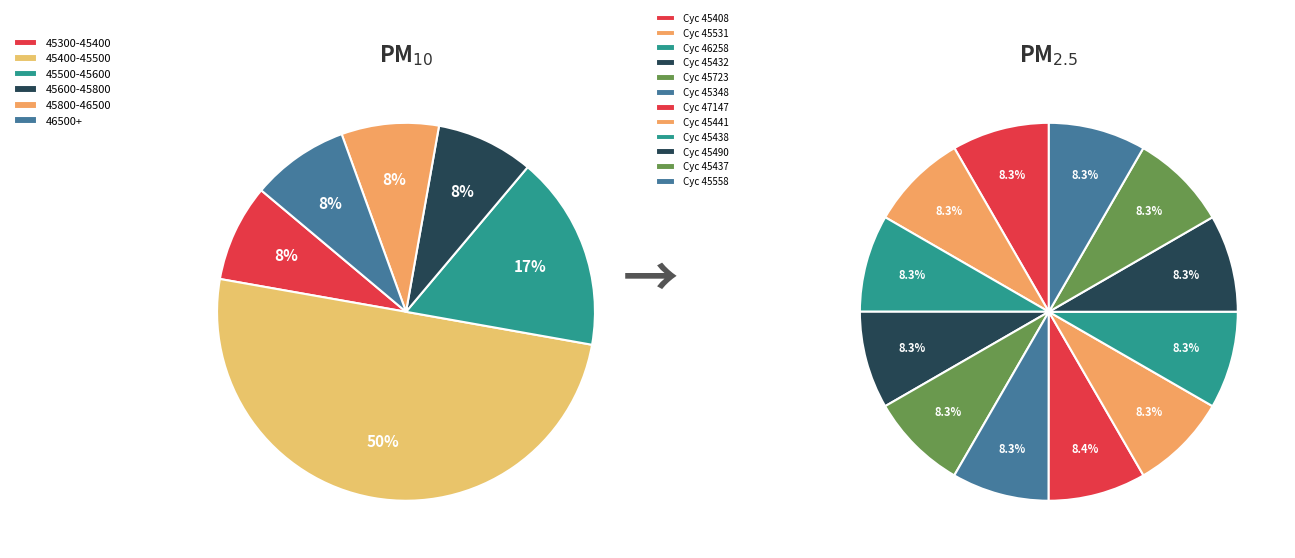

Is 28/46258 the majority of the pie?

No